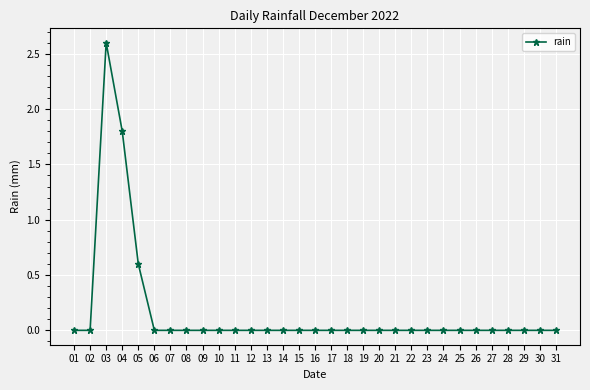

Reading right to left, what are all the values shown in this chart?

0.0	0.0	0.0	0.0	0.0	0.0	0.0	0.0	0.0	0.0	0.0	0.0	0.0	0.0	0.0	0.0	0.0	0.0	0.0	0.0	0.0	0.0	0.0	0.0	0.0	0.0	0.6	1.8	2.6	0.0	0.0